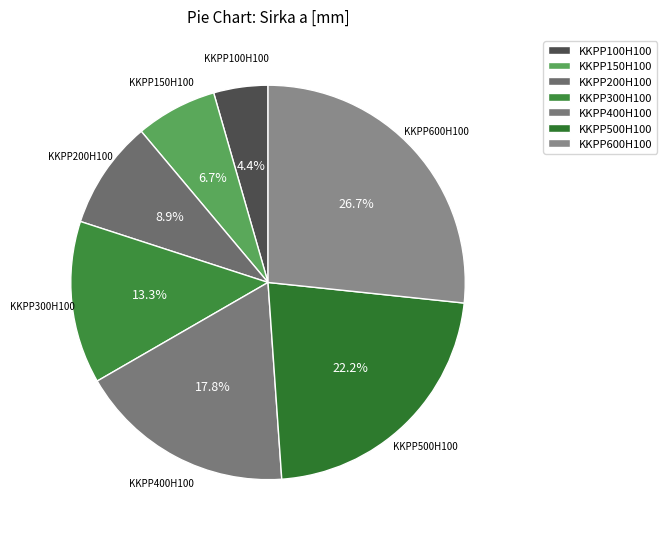

How many segments does this pie chart have?

7